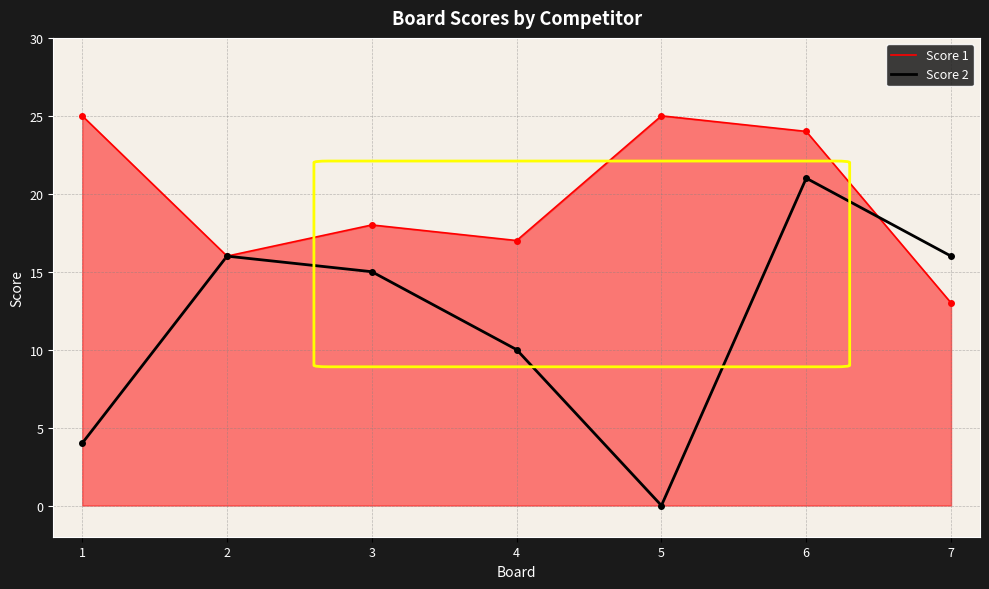

What is the difference between the highest and lowest values at 7?

3